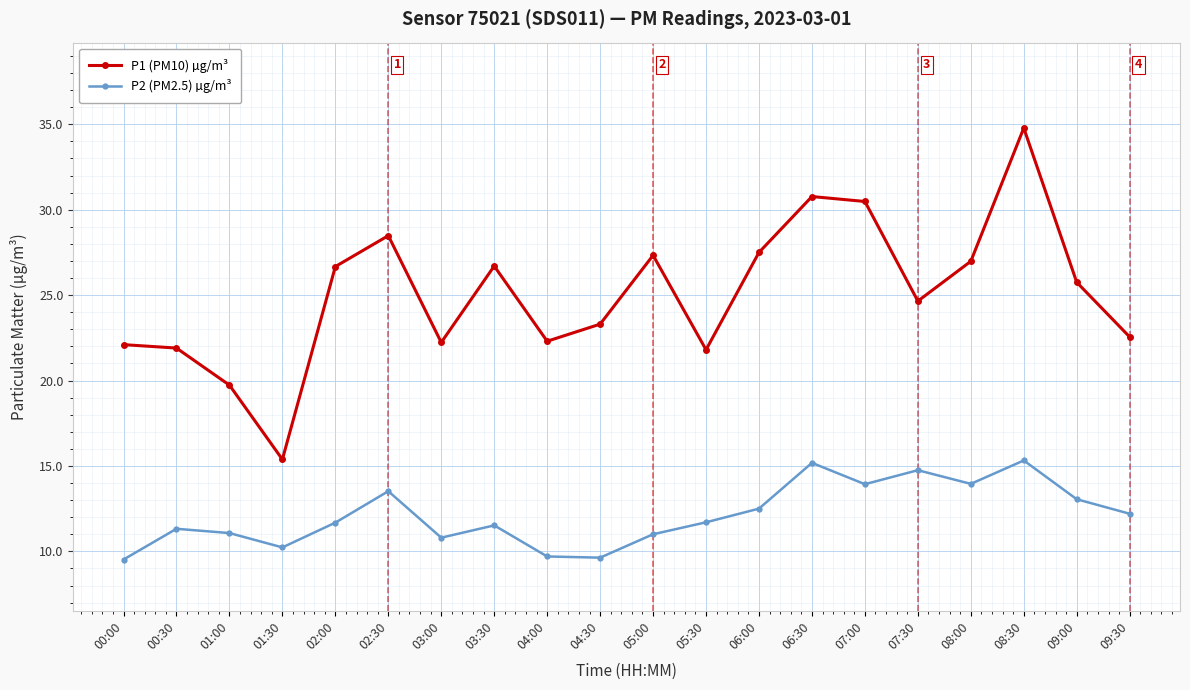

At 02:30, list the series in order from largest to smallest.

P1 (PM10) µg/m³, P2 (PM2.5) µg/m³